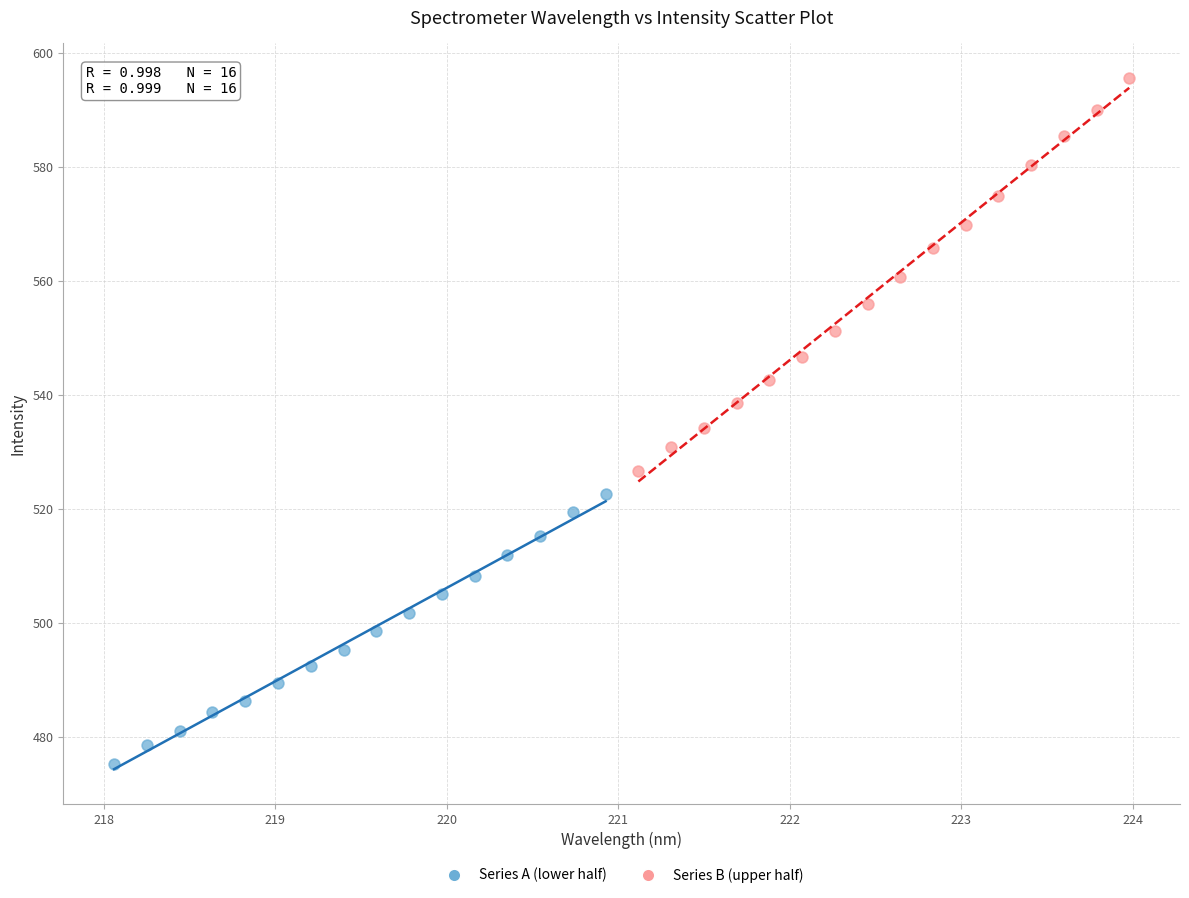

Which series has the largest Y range (max minus min)?

Series B (upper half)